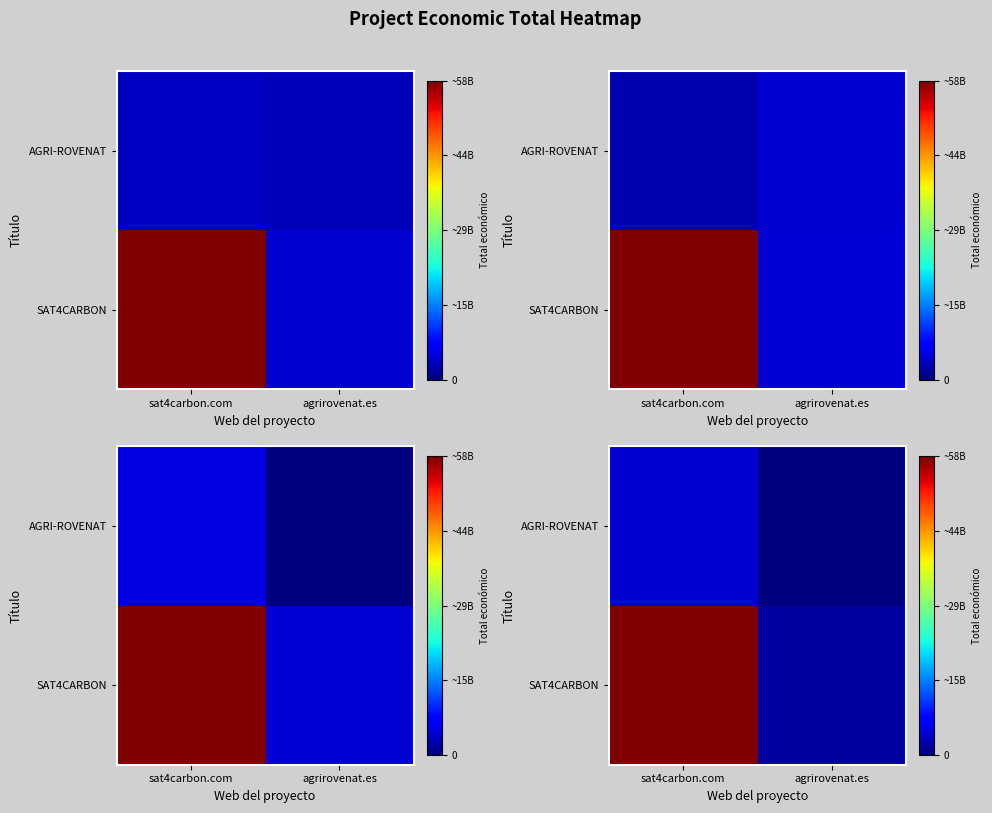

At which label does row_0 reach its minimum?

agrirovenat.es